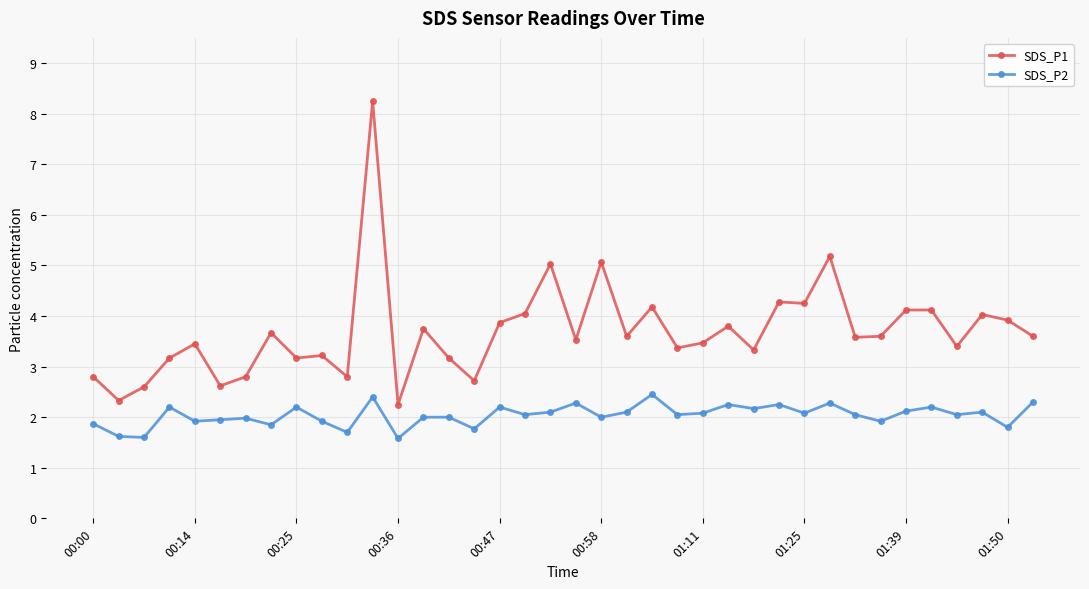

What is the sum of all SDS_P2 values?

77.4